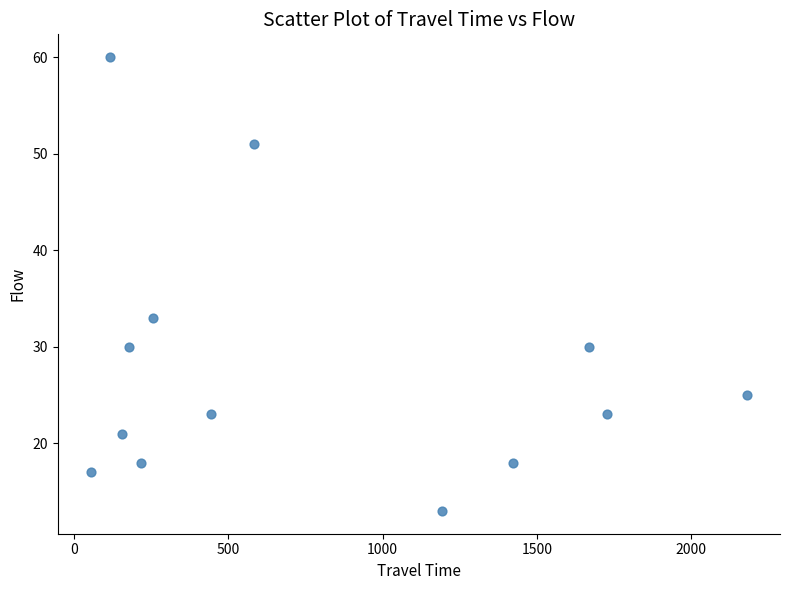

What is the range of Y values (max minus min)?

47